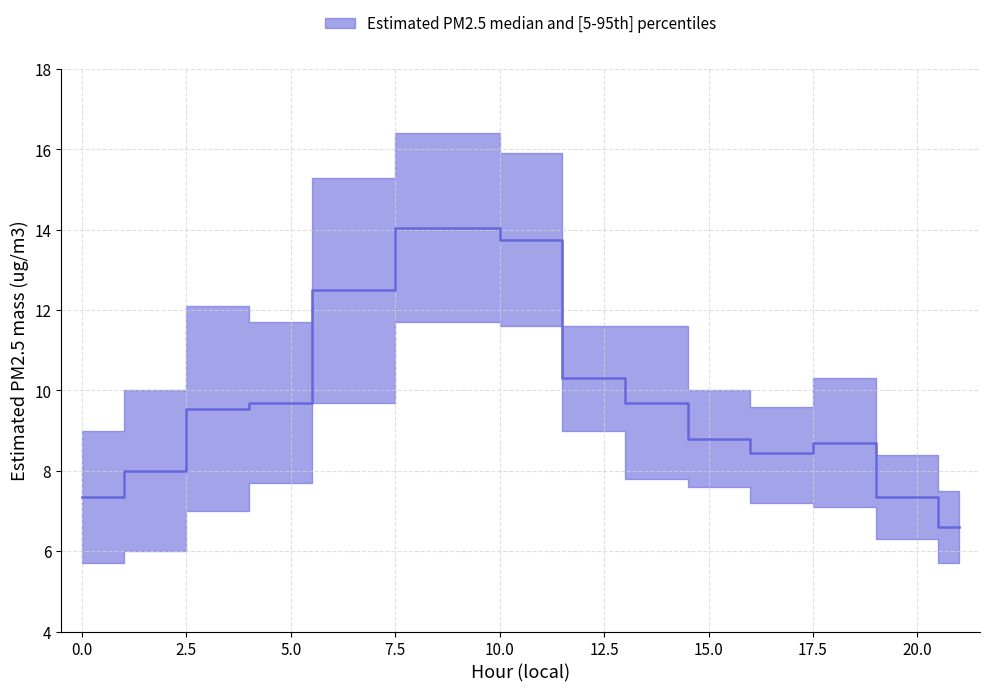

Reading right to left, transcribe all the data shown in this chart.

upper: 7.5	8.4	10.3	9.6	10.0	11.6	11.6	15.9	16.4	15.3	11.7	12.1	10.0	9.0
median: 6.6	7.3	8.7	8.4	8.8	9.7	10.3	13.8	14.1	12.5	9.7	9.6	8.0	7.3
lower: 5.7	6.3	7.1	7.2	7.6	7.8	9.0	11.6	11.7	9.7	7.7	7.0	6.0	5.7